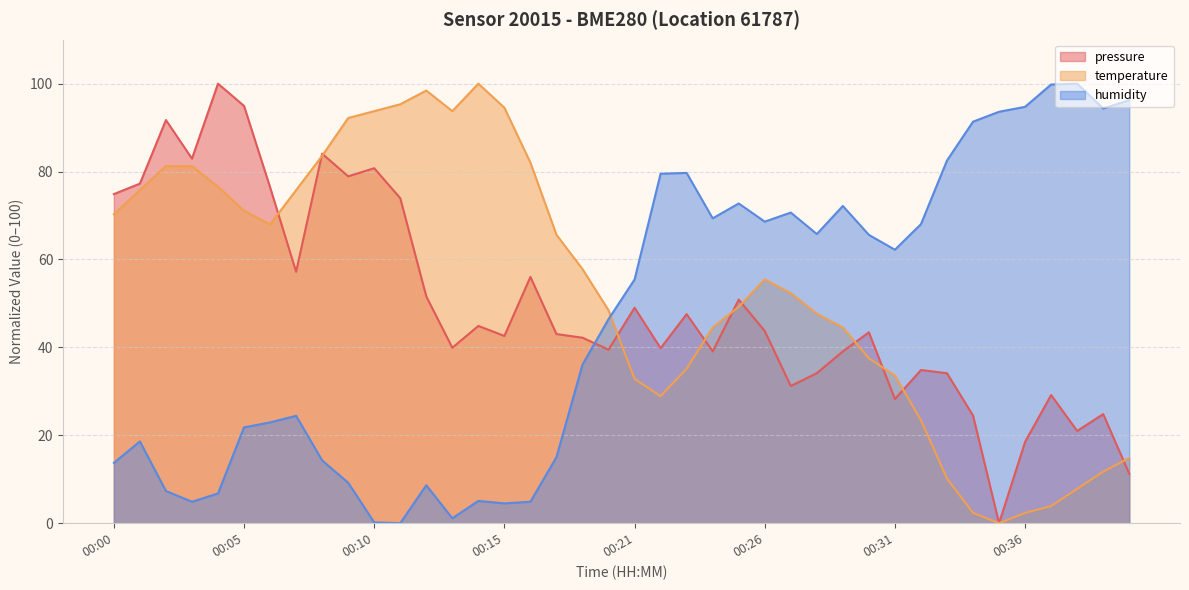

Is it true that pressure equals 43.0 at 00:11?

False